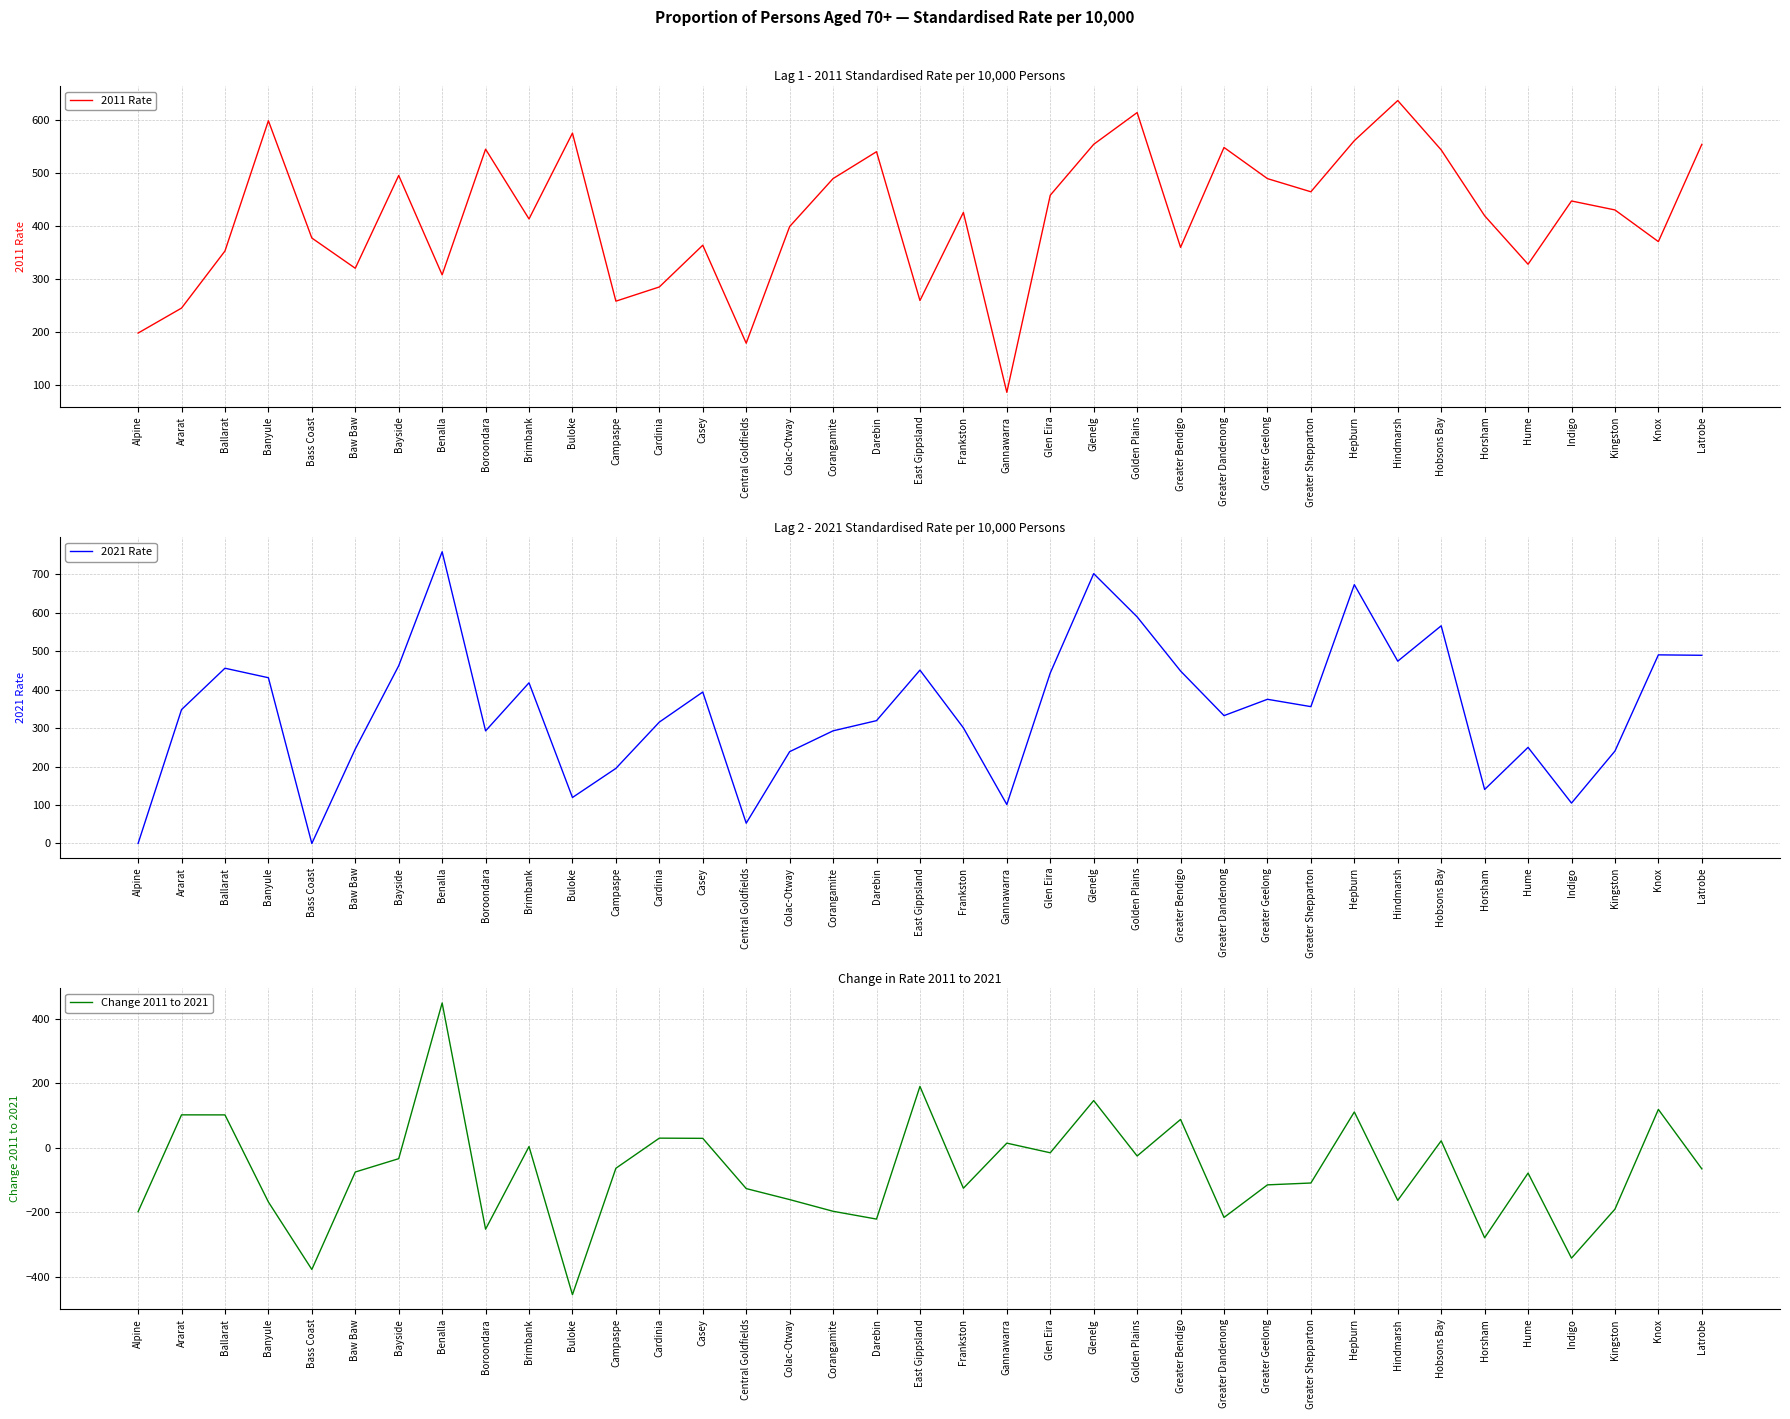

Is it true that Change 2011 to 2021 equals 6.6 at Hobsons Bay?

False